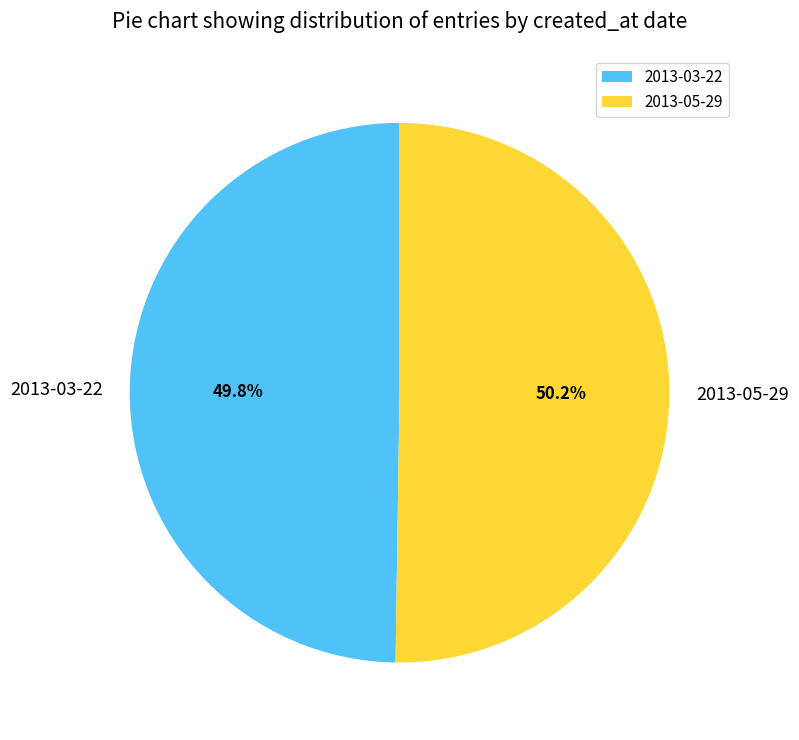

Is there any slice that represents more than half of the pie?

Yes